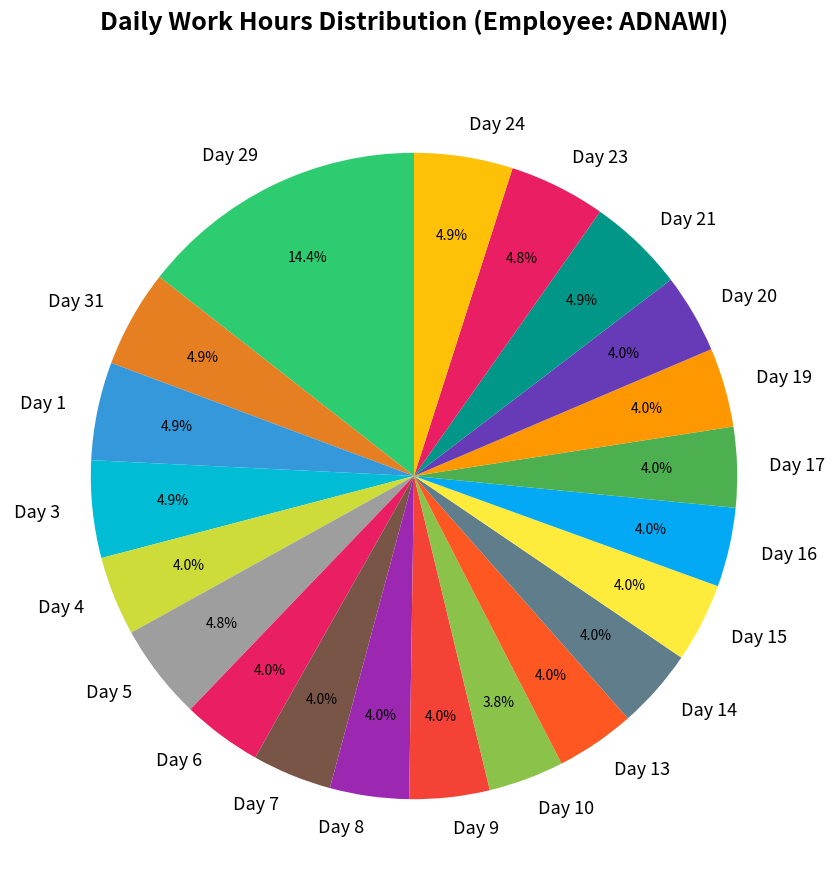

Count the number of slices in the pie.

21